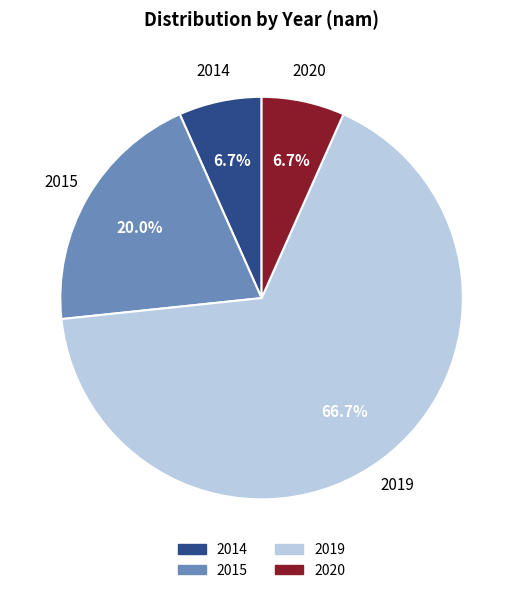

Combined, what portion of the pie is 2014 and 2019?

73.3%